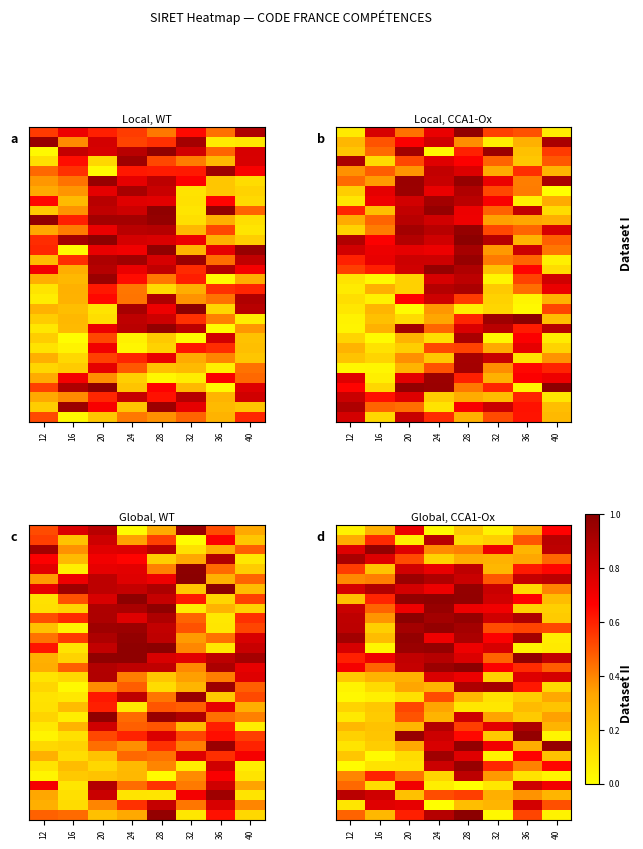

What is the difference between the highest and lowest values at 12?

0.9